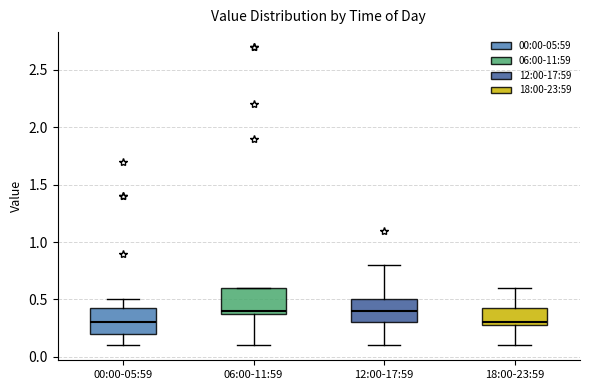

Where is the lower edge of the box for 18:00-23:59 on the y-axis? The values are not printed on the chart, so give them approximately, as read against the axis.

0.30